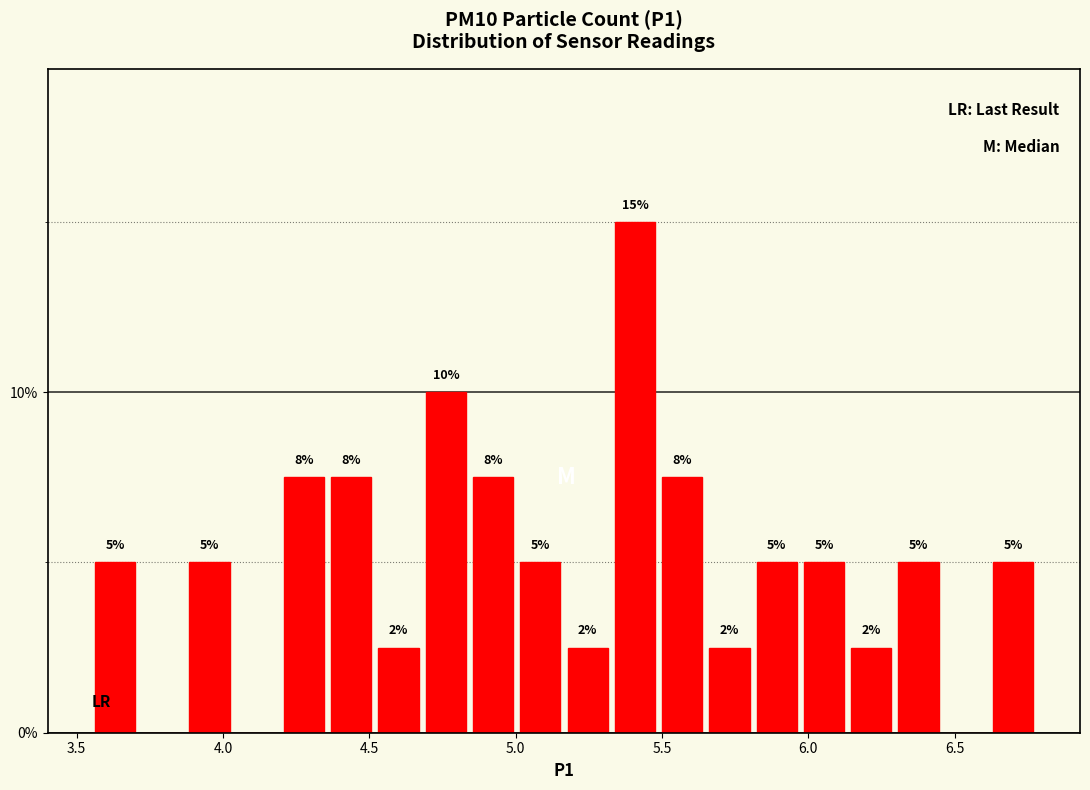

Around what value on the x-axis is the tallest bar? Give the approximate position of its centre, as read against the axis.

5.40